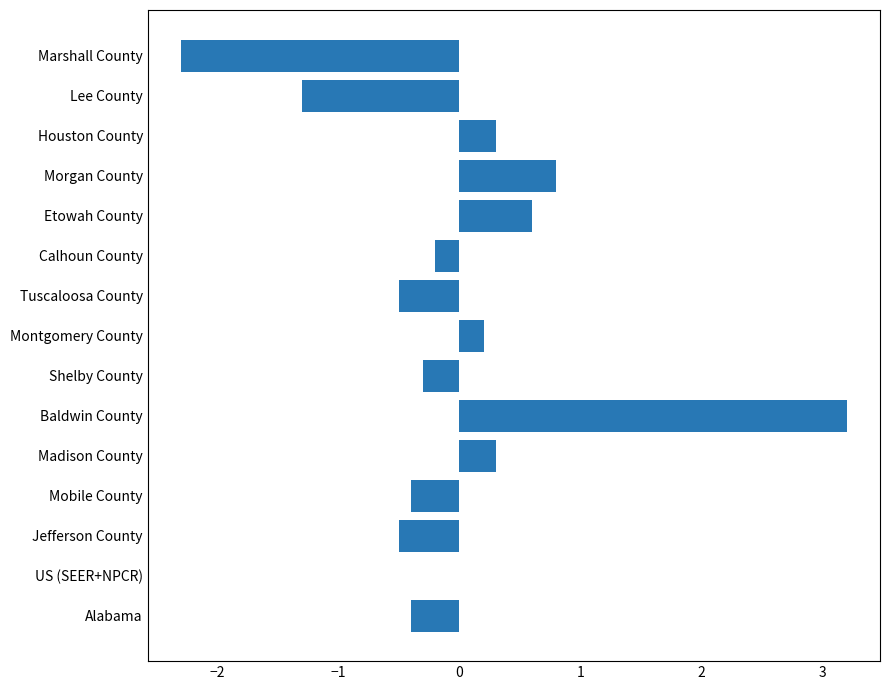

Count the number of categories in the chart.

15